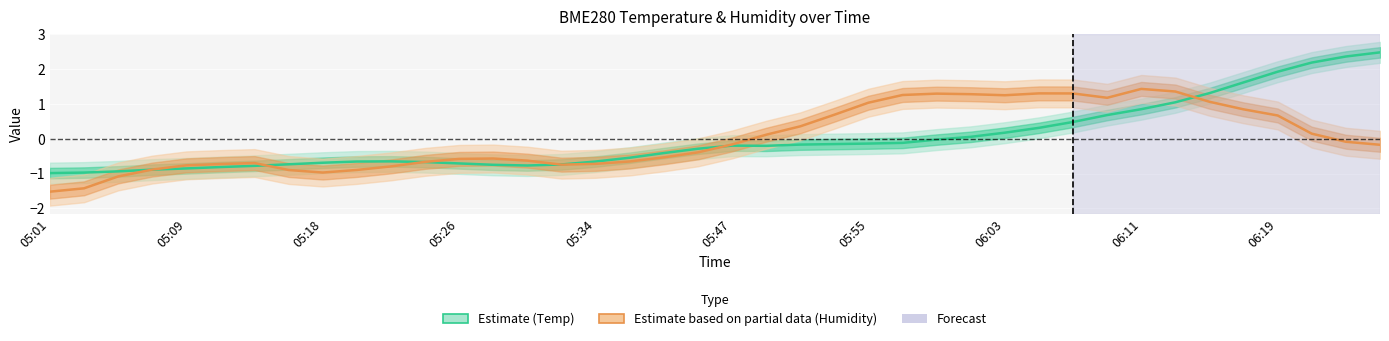

Rank the series by their average value, from lowest to highest.

Estimate based on partial data (Humidity), Estimate (Temperature)